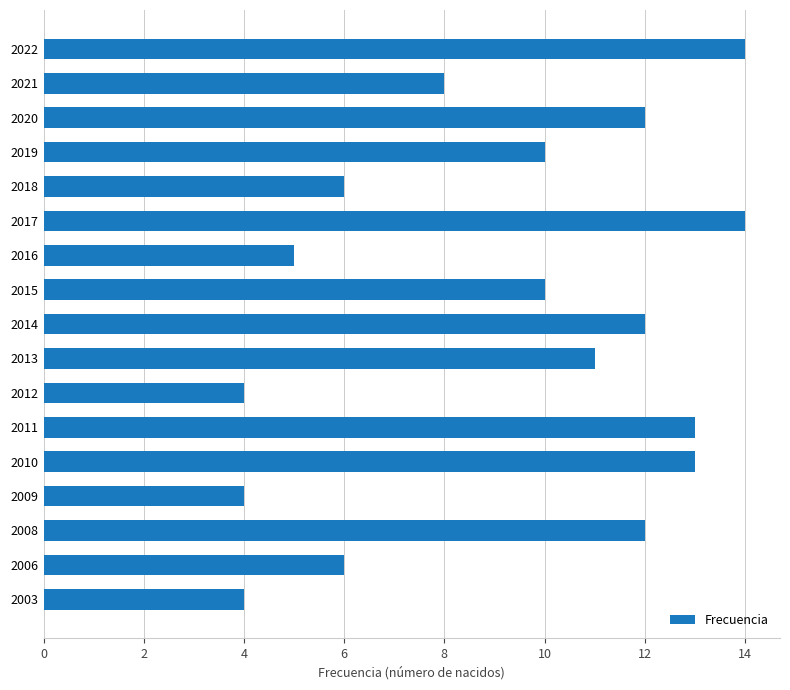

Is it true that the value at 2019 is 3?

False